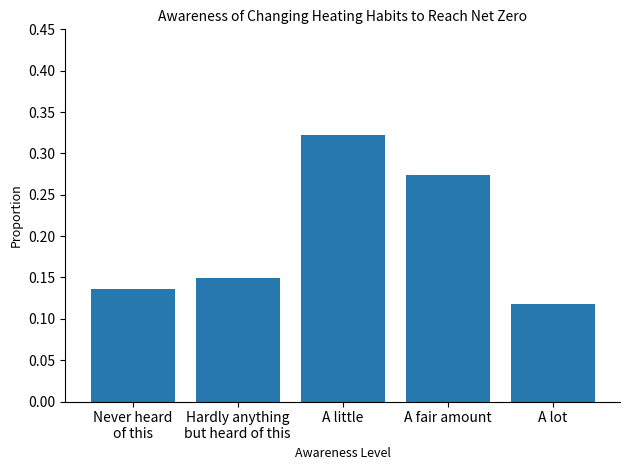

At which label is the value closest to 0?

A lot